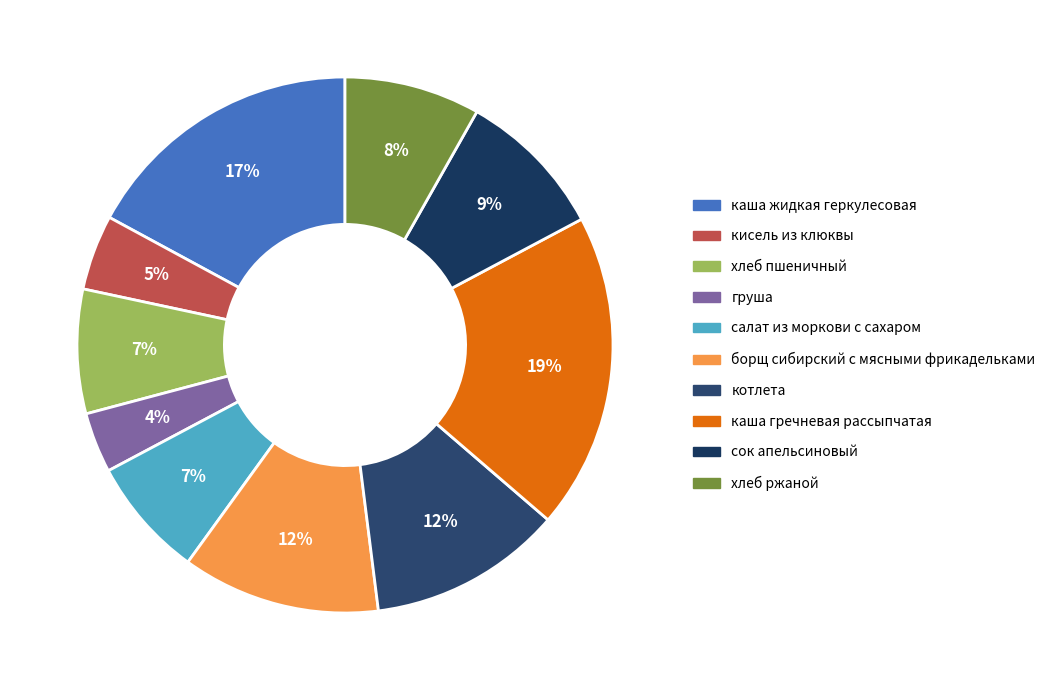

Which has a higher value, сок апельсиновый or хлеб пшеничный?

сок апельсиновый